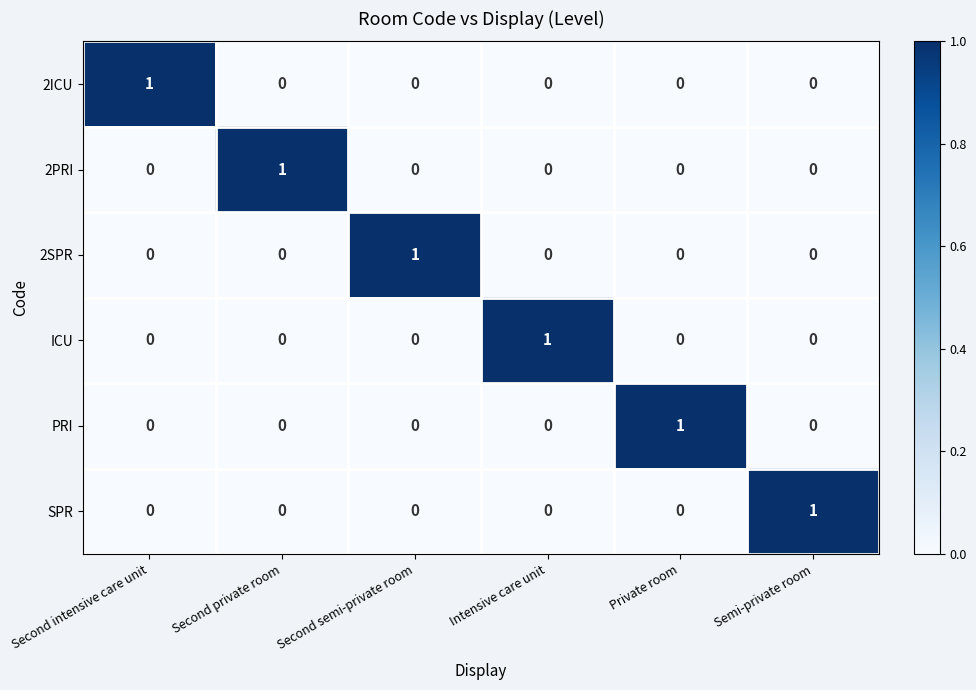

Is it true that 2ICU equals 1 at Second intensive care unit?

True